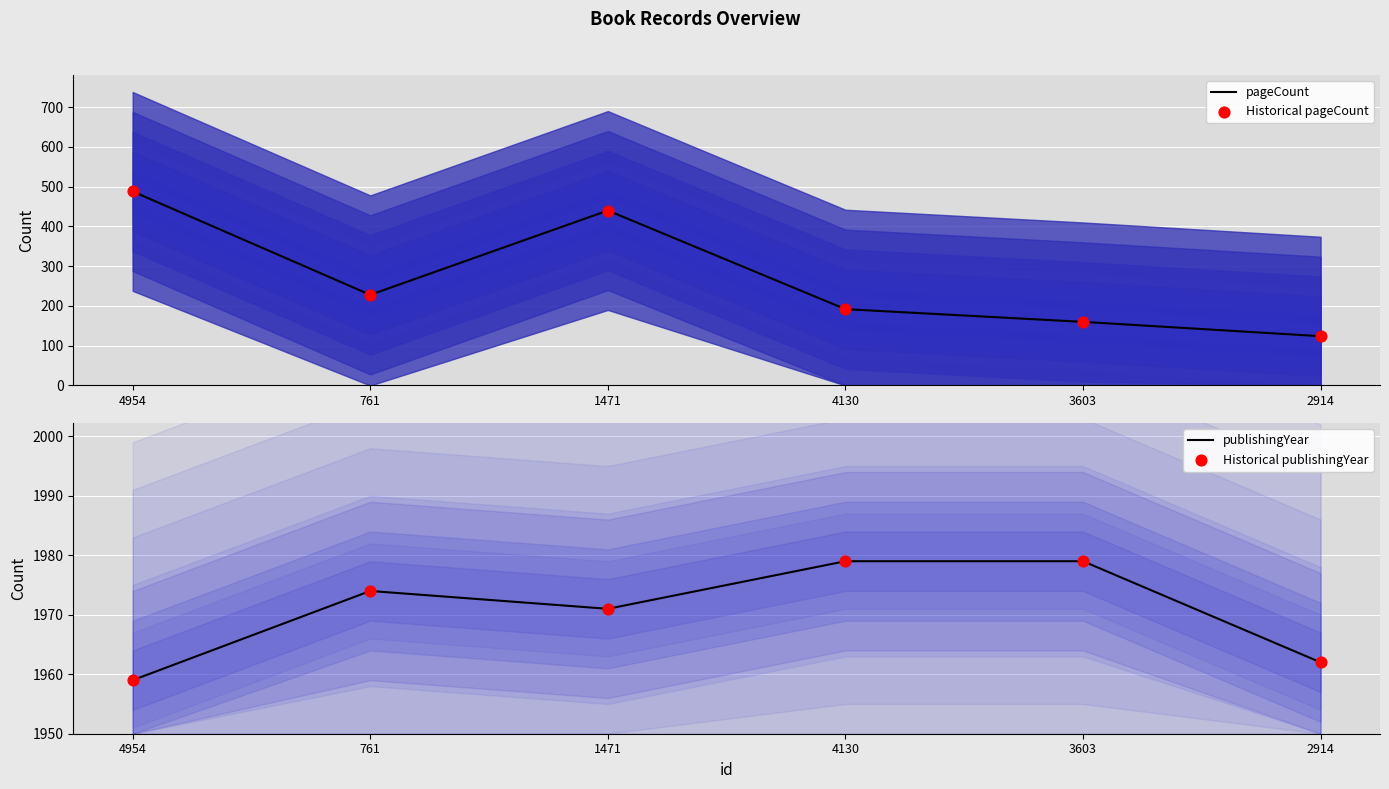

Which series has the largest total across all categories?

pageCount